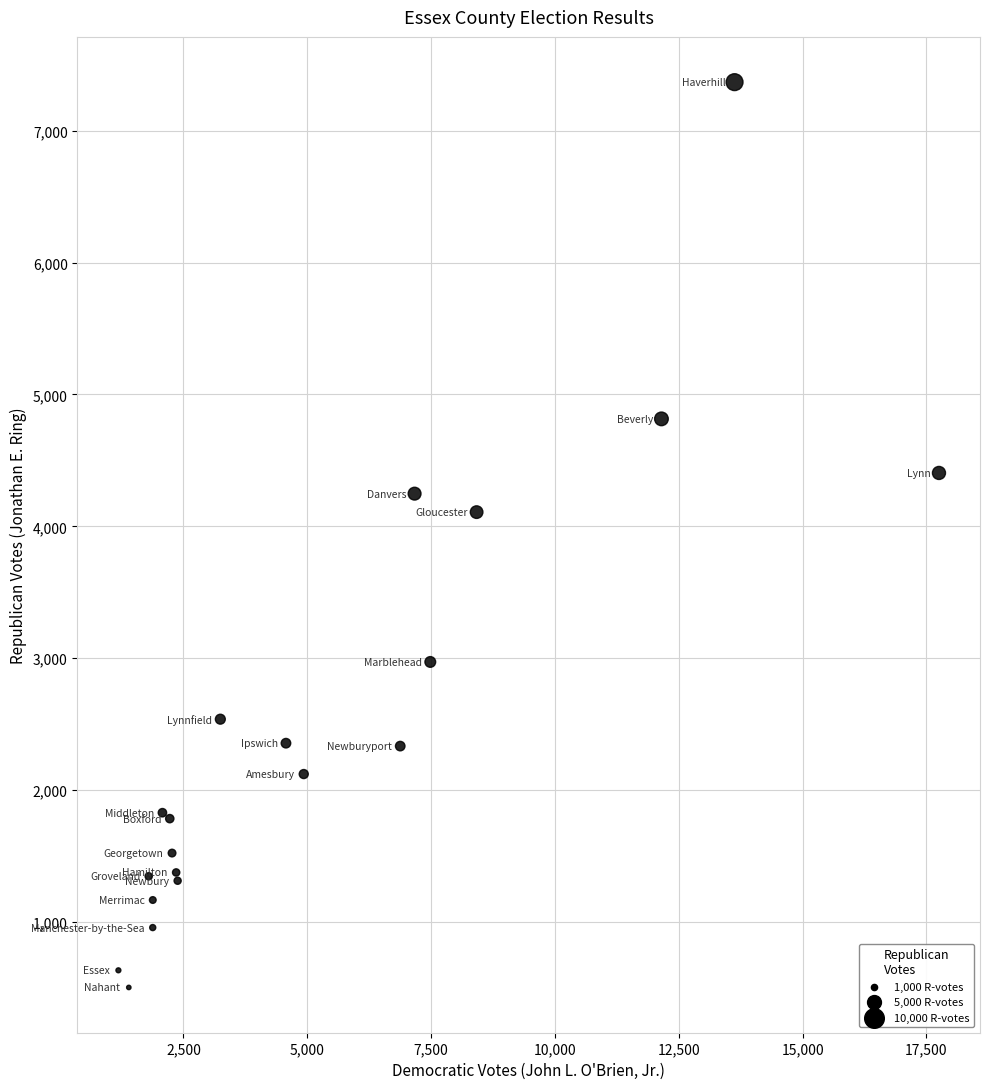

What Y value in the scatter plot is closest to 3936?

4108